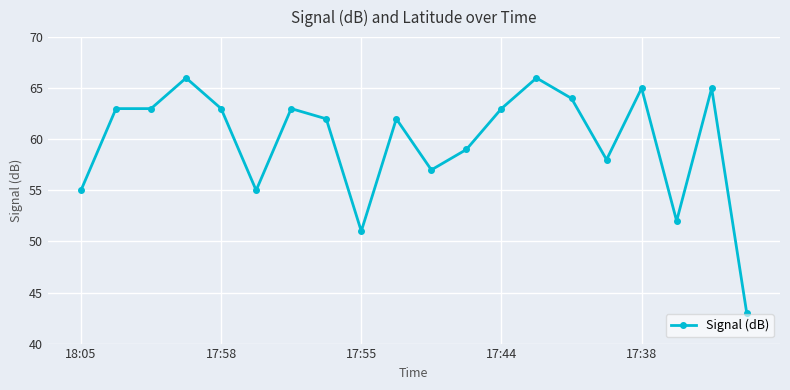

True or false: there are more than 0 points higher than both neighbors.

True